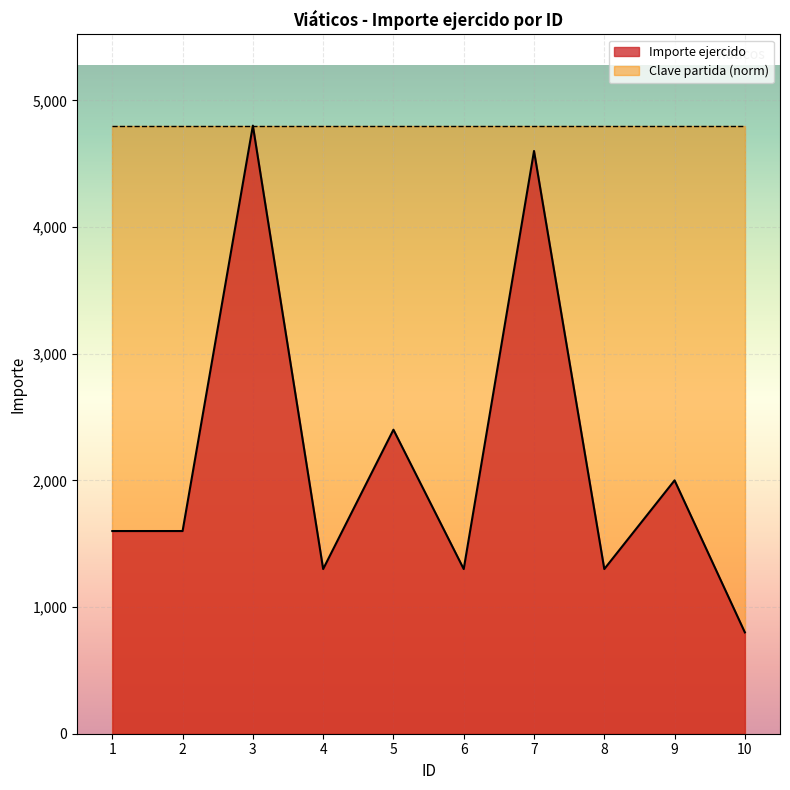

What is the difference between the maximum and minimum values?

4000